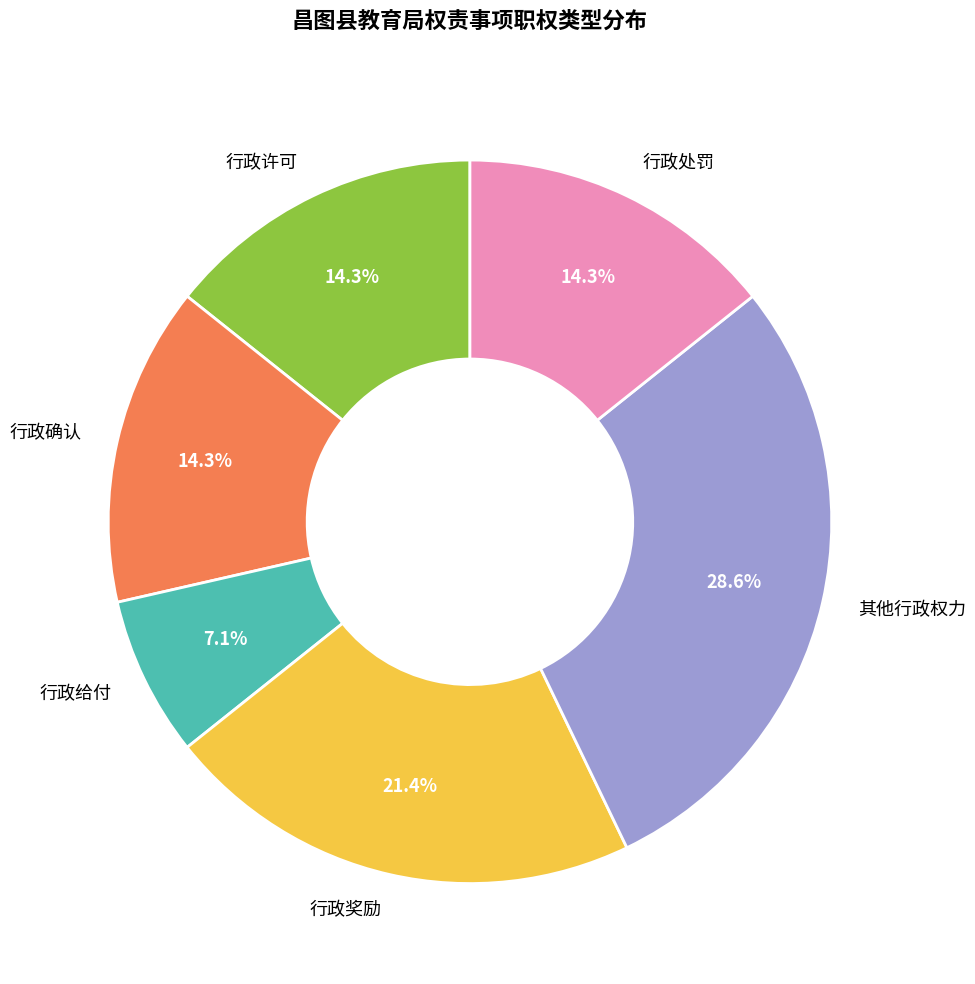

Which slice is the smallest?

行政给付